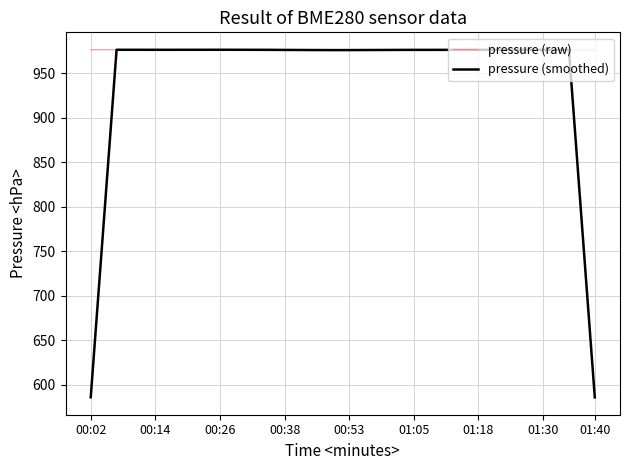

List the series in order of their overall mean, highest first.

pressure (raw), pressure (smoothed)